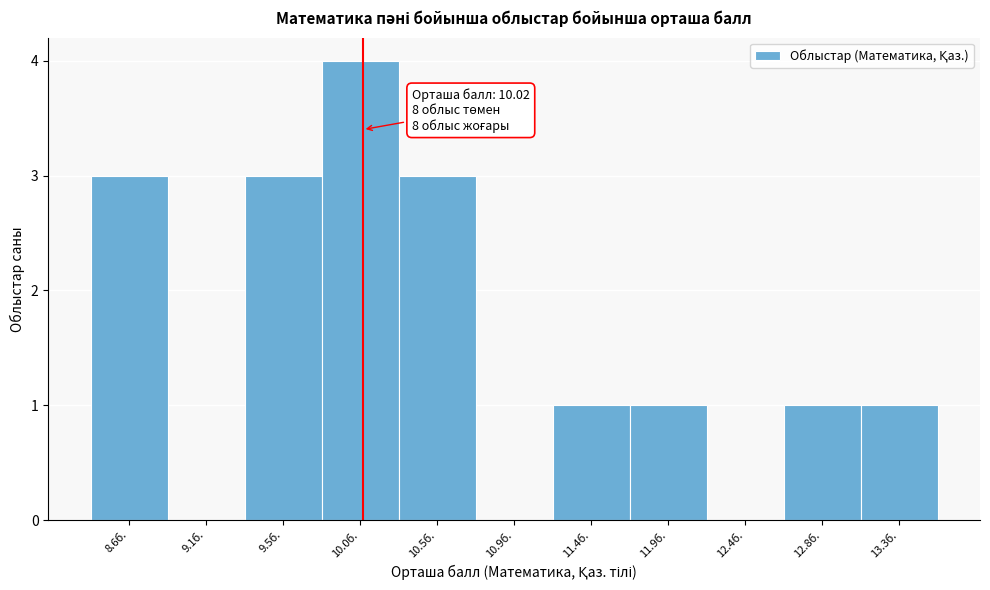

Over which range of the x-axis is the bar tallest?

9.75 to 10.25